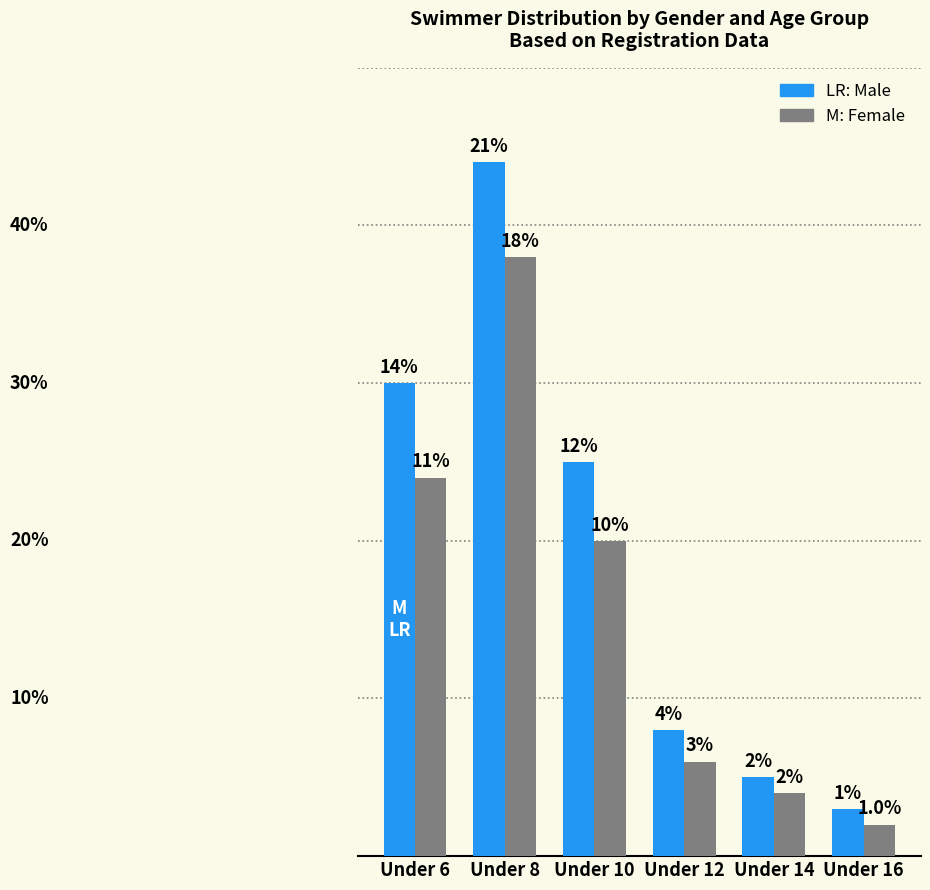

Does the chart contain stacked bars?

No